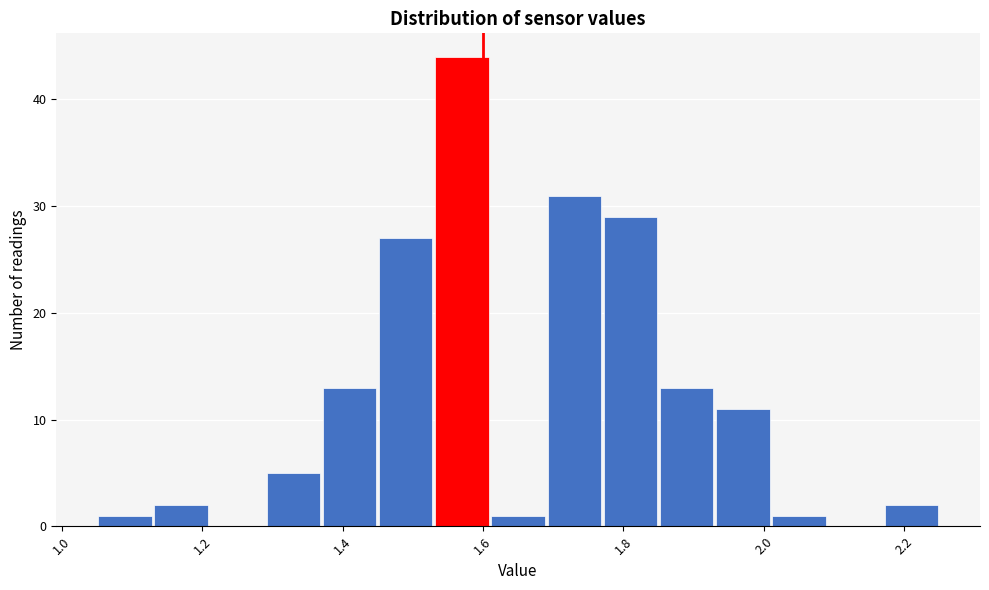

Reading left to right, list every bar in this chart as the range it spans on the x-axis followed by its height. Neither the bar edges nor the heights are printed on the chart, so give them approximately, as read against the axes.

1.05 to 1.13: 1
1.13 to 1.21: 2
1.21 to 1.29: 0
1.29 to 1.37: 5
1.37 to 1.45: 13
1.45 to 1.53: 27
1.53 to 1.61: 44
1.61 to 1.69: 1
1.69 to 1.77: 31
1.77 to 1.85: 29
1.85 to 1.93: 13
1.93 to 2.01: 11
2.01 to 2.09: 1
2.09 to 2.17: 0
2.17 to 2.25: 2